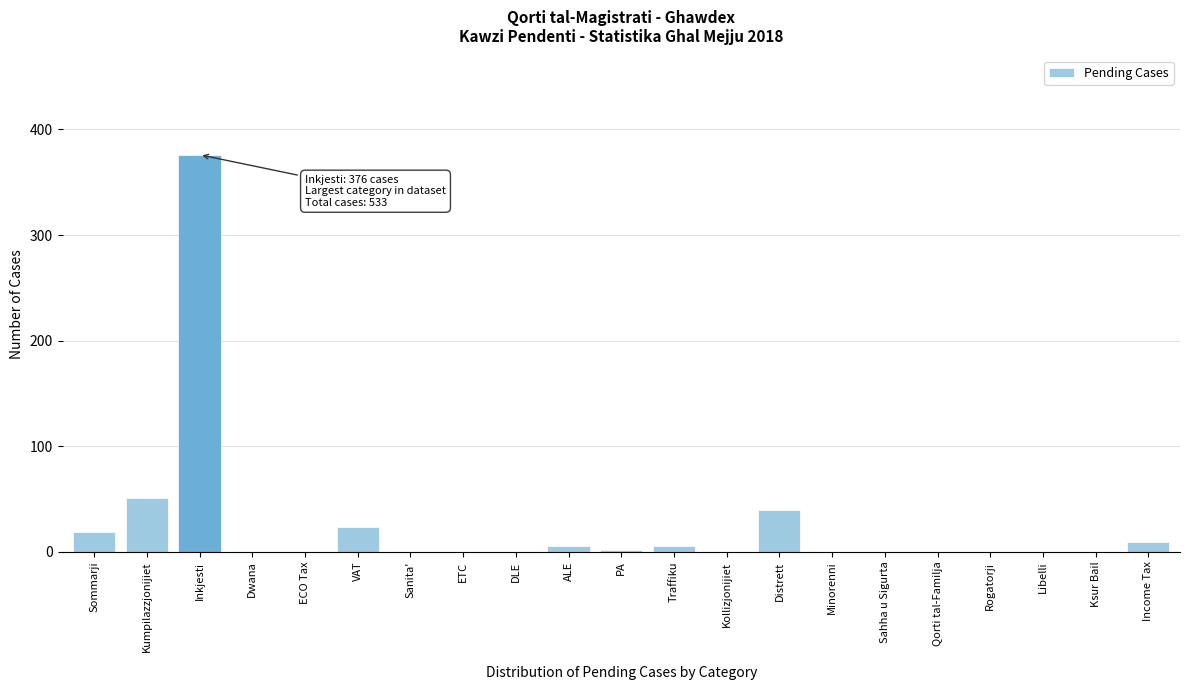

Reading left to right, transcribe all the data shown in this chart.

Sommarji=19	Kumpilazzjonijiet=51	Inkjesti=376	Dwana=0	ECO Tax=0	VAT=24	Sanita'=0	ETC=0	DLE=0	ALE=6	PA=2	Traffiku=6	Kollizjonijiet=0	Distrett=40	Minorenni=0	Sahha u Sigurta=0	Qorti tal-Familja=0	Rogatorji=0	Libelli=0	Ksur Bail=0	Income Tax=9